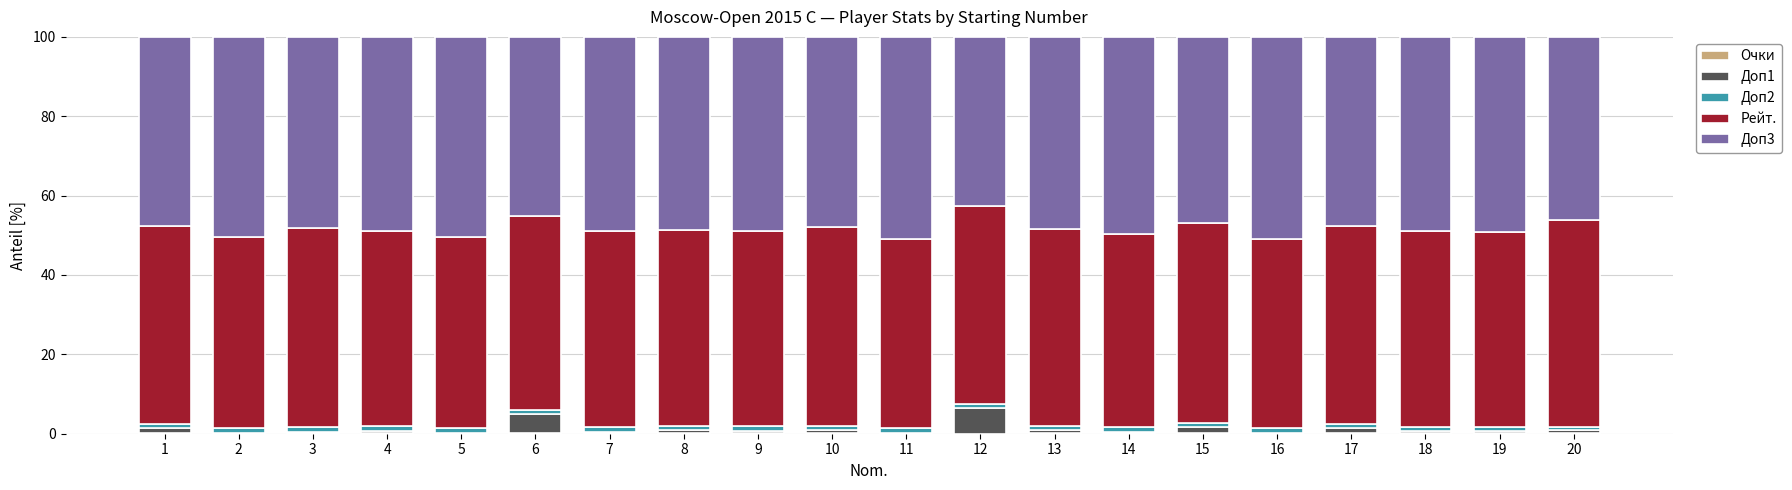

What is the difference between the second highest and second lowest values in the Рейт. series?

2.5